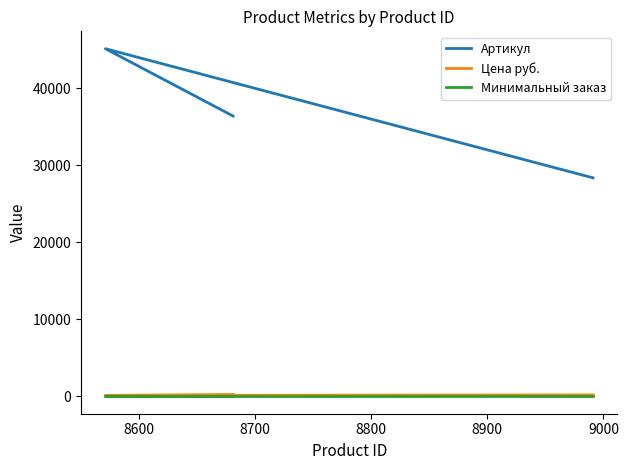

Is this an area chart (filled region under the line)?

No